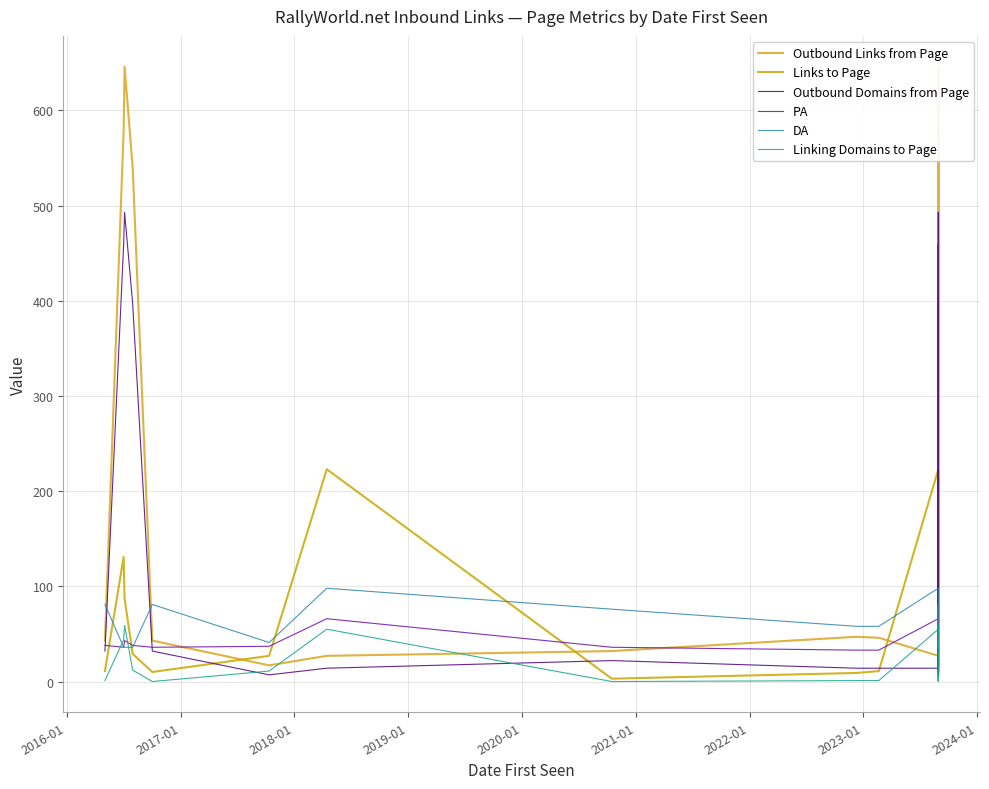

Which series ends up on top after the final intersection of Outbound Links from Page and PA?

PA